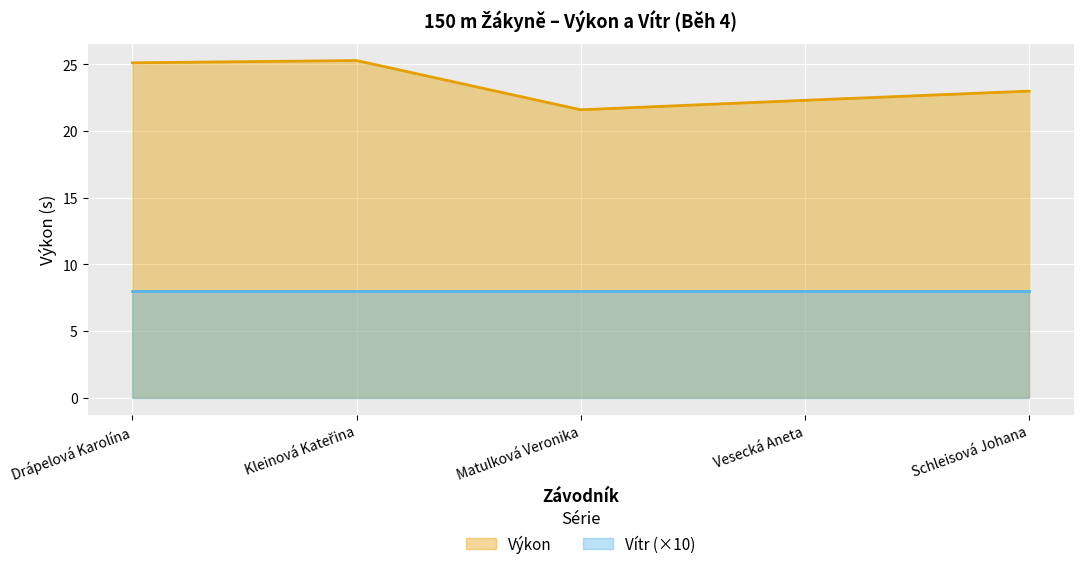

At which category does the chart reach its minimum across all series?

Drápelová Karolína